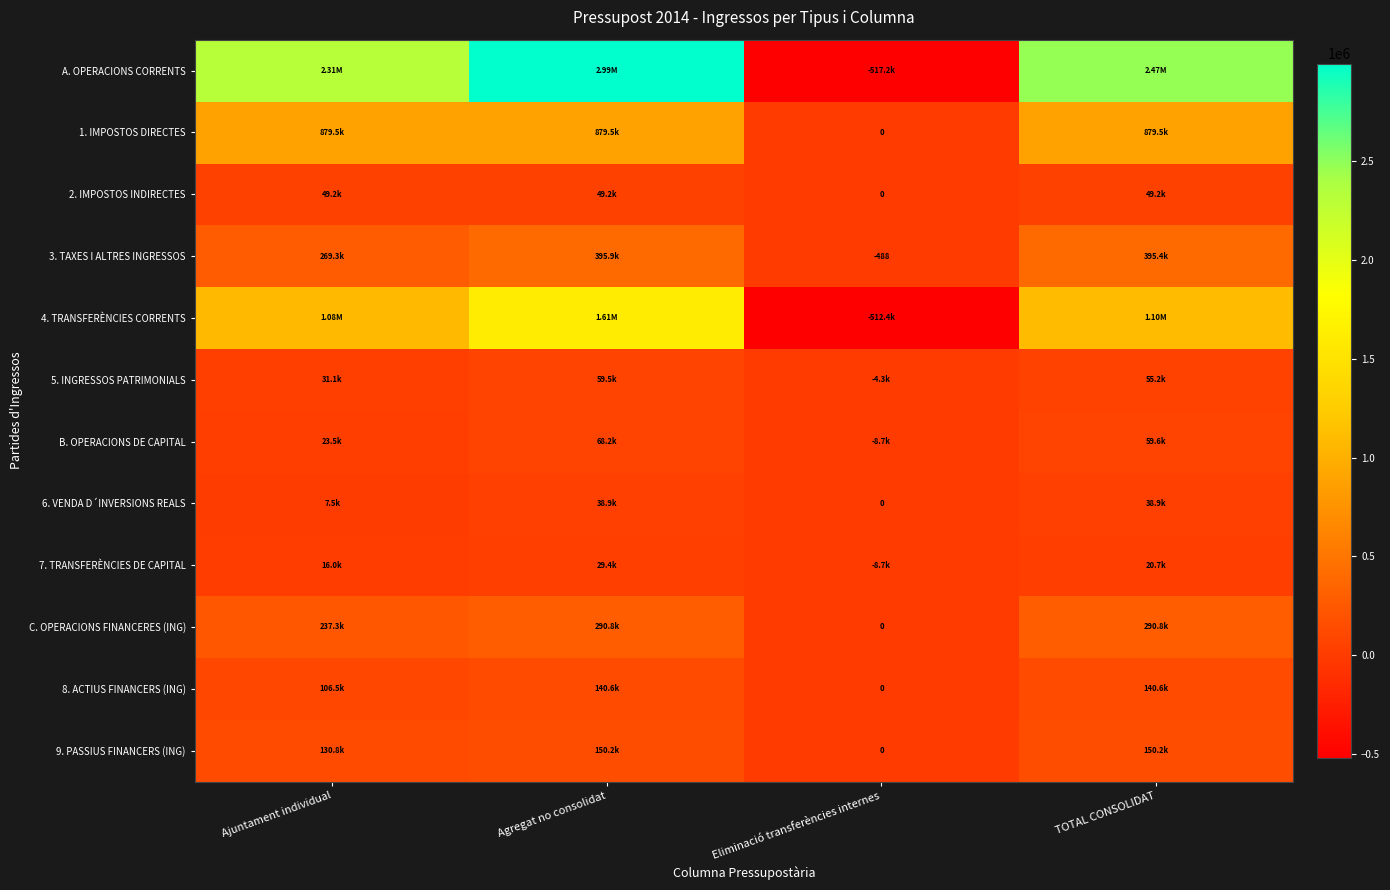

The value of 9. PASSIUS FINANCERS (ING) at Eliminació transferències internes is 46693.8. True or false?

False